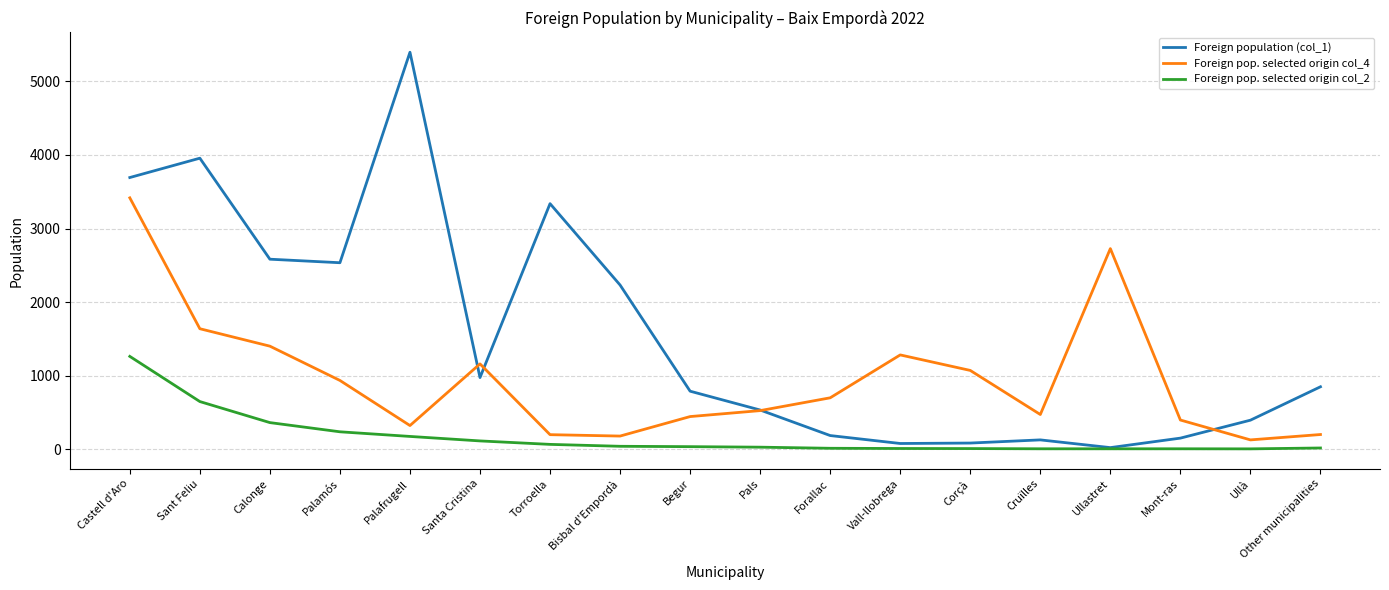

True or false: Foreign pop. selected origin col_2 and Foreign pop. selected origin col_4 cross at least once.

False